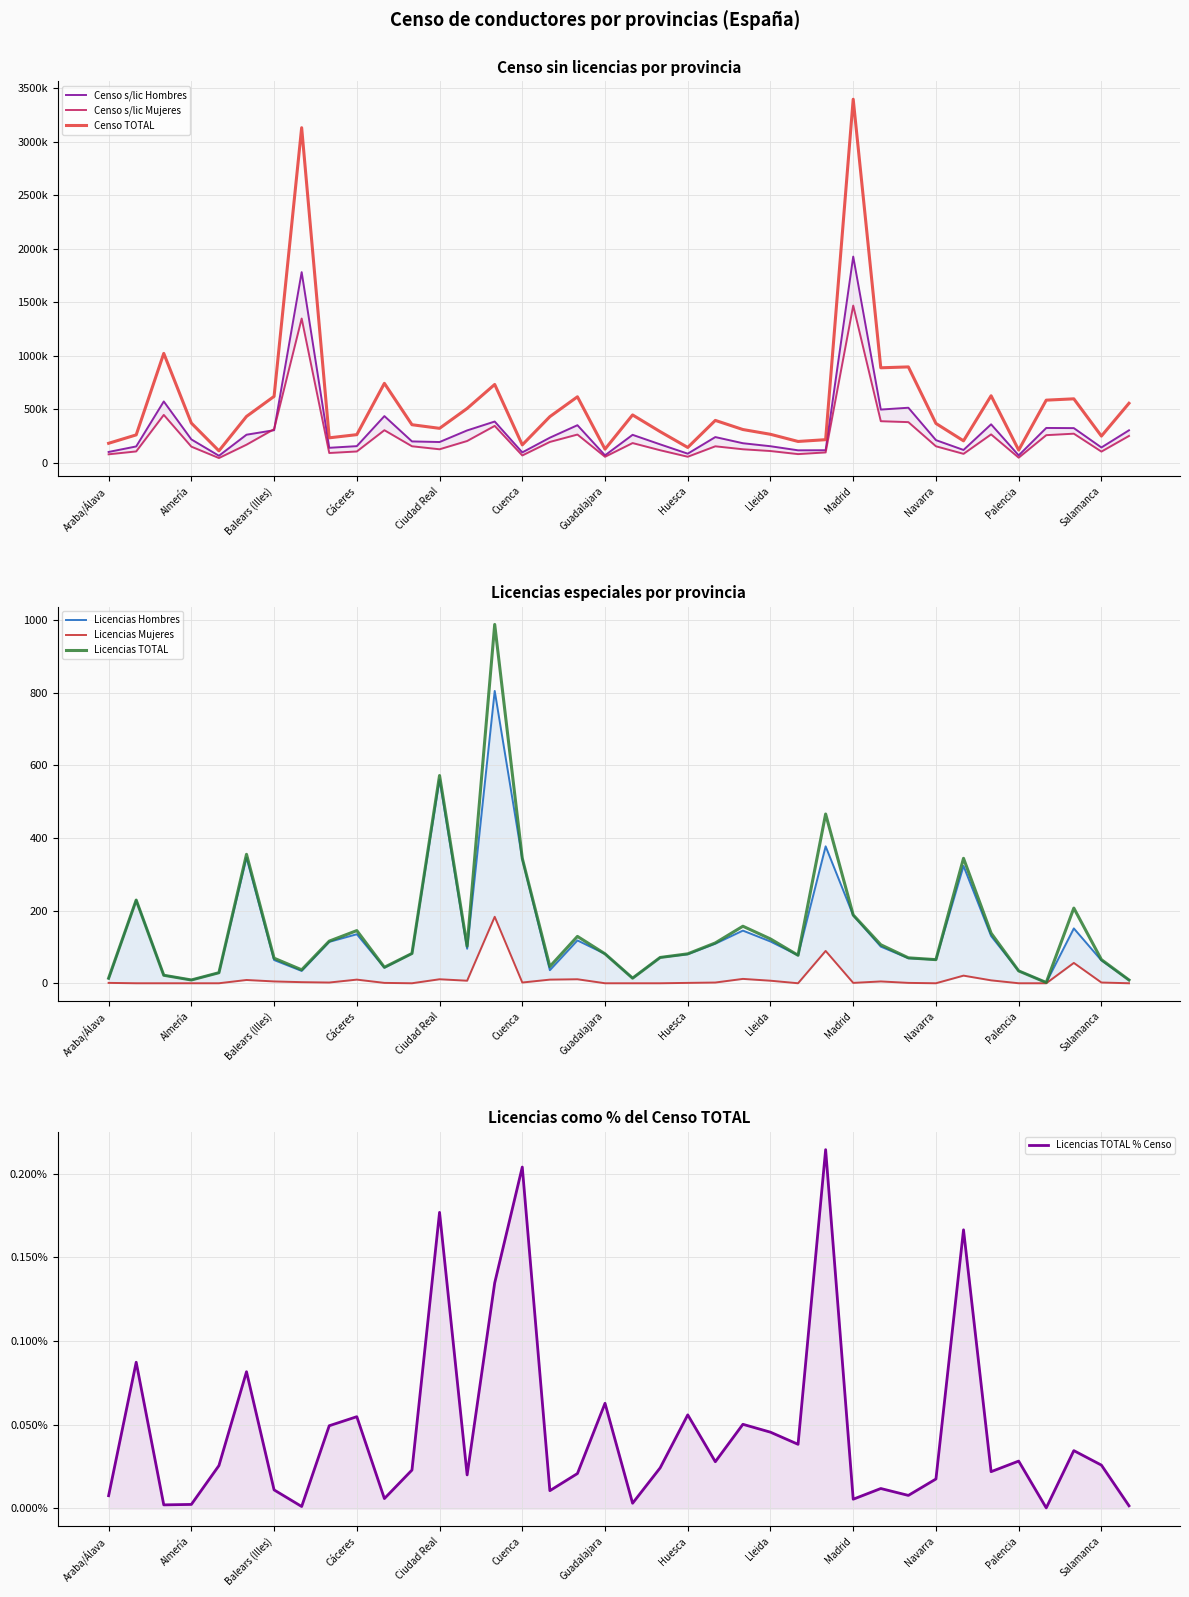

True or false: Censo s/lic Mujeres and Censo TOTAL intersect in this chart.

False